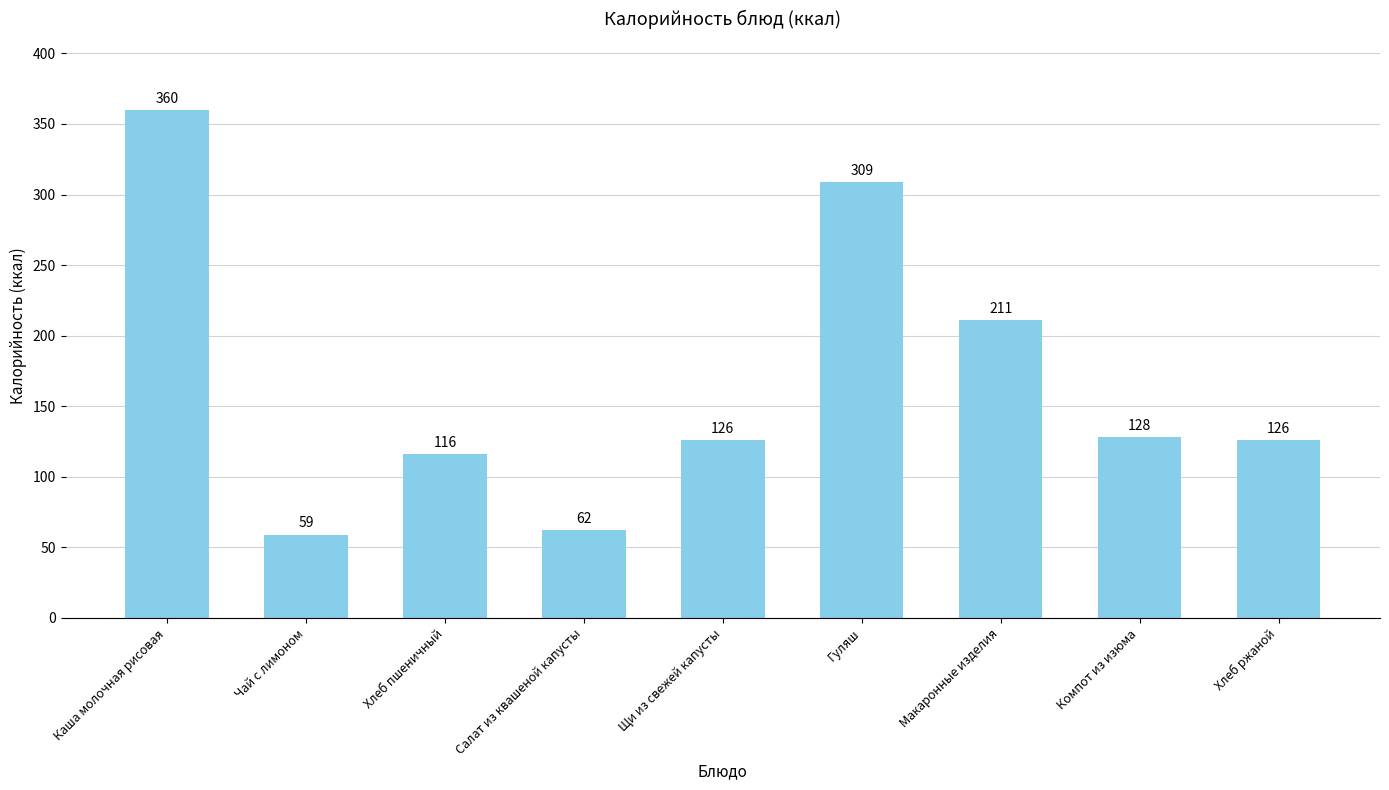

How many data points are less than 126?

3